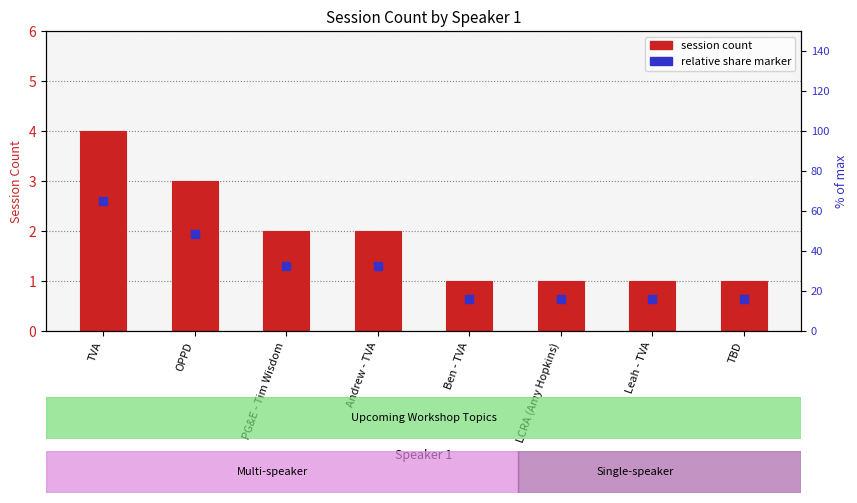

At how many categories does at least one series exceed 3?

1